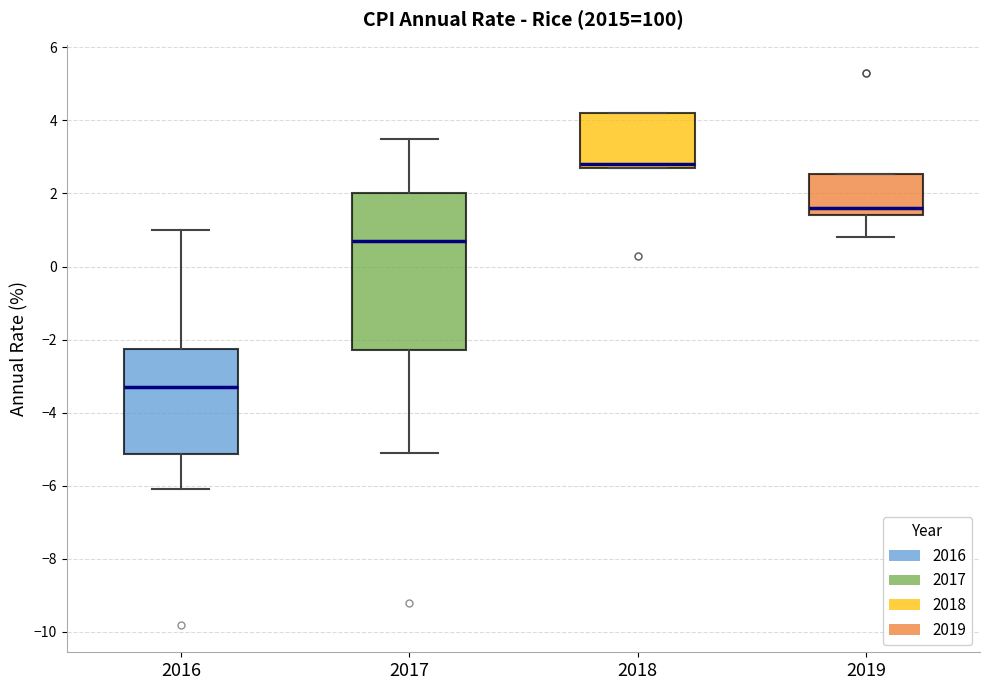

Which box is the tallest, from its lower edge to its upper edge?

2017